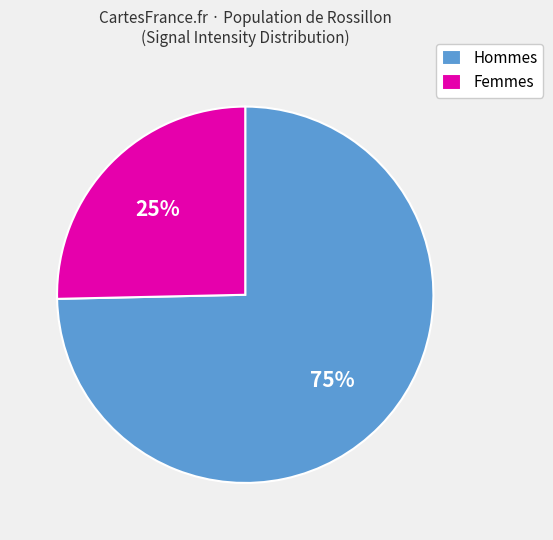

Is it true that Femmes is 25% of the pie?

True